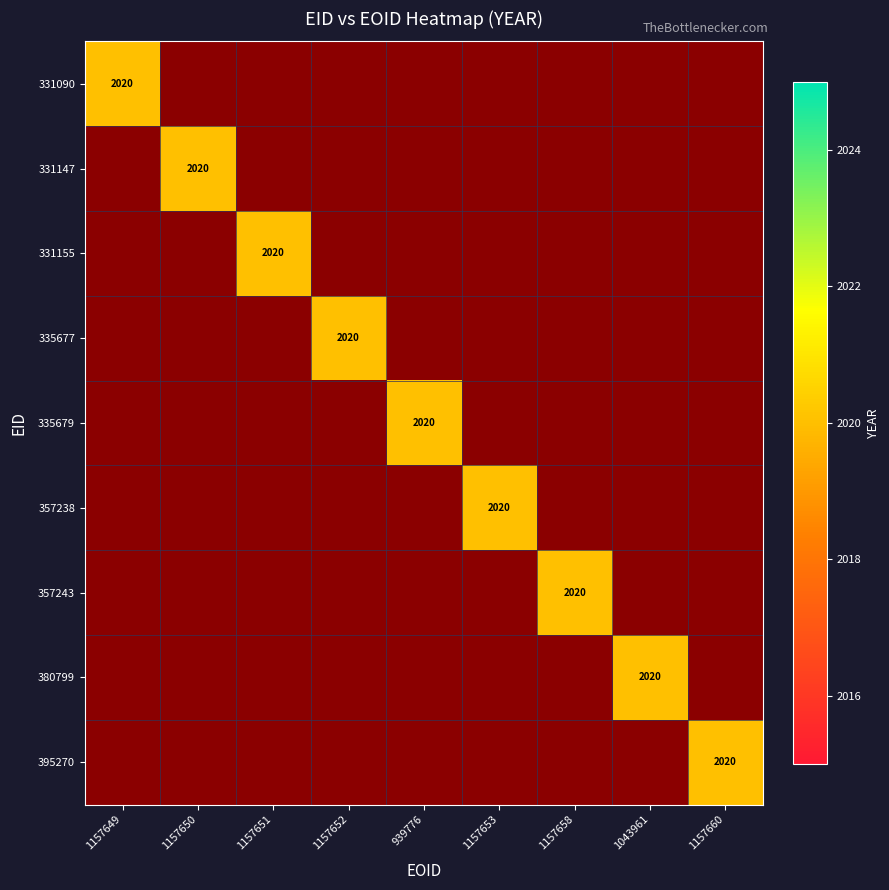

The 335677 series shows 0 at 331155. True or false?

True